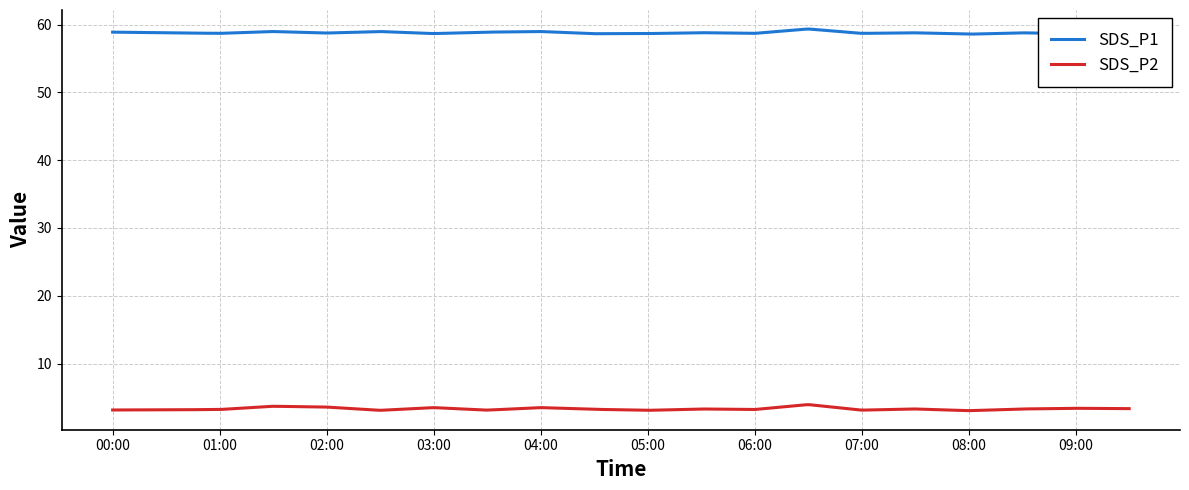

True or false: SDS_P2 and SDS_P1 intersect in this chart.

False